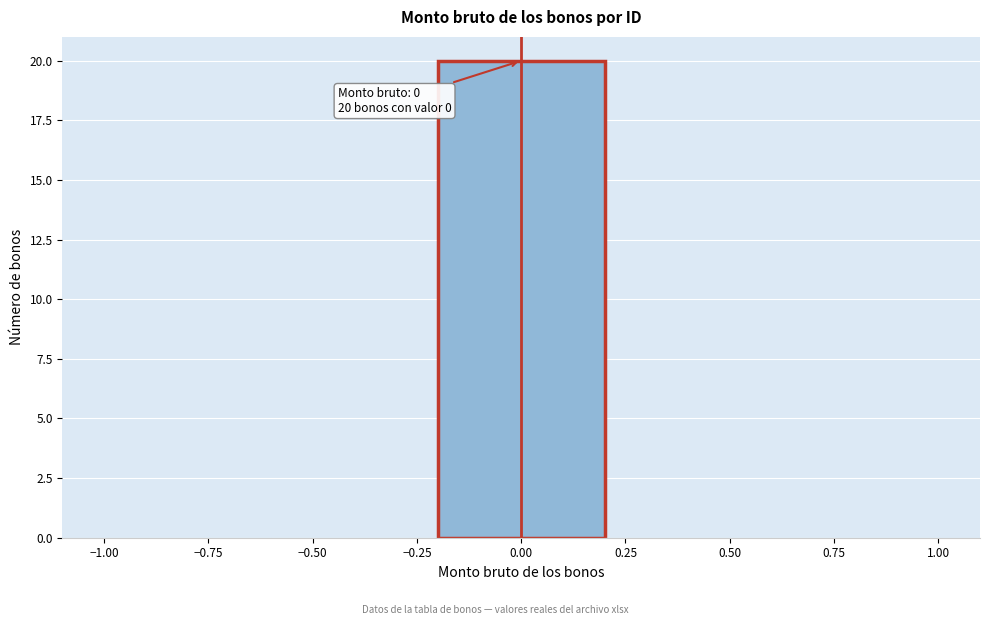

Which range on the x-axis has the tallest bar?

-0.2 to 0.2